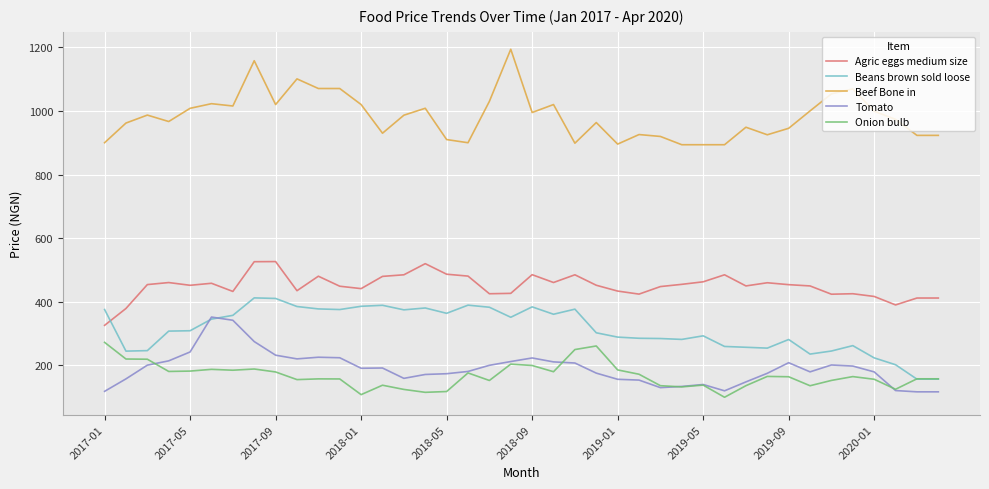

True or false: Tomato and Beef Bone in intersect in this chart.

False